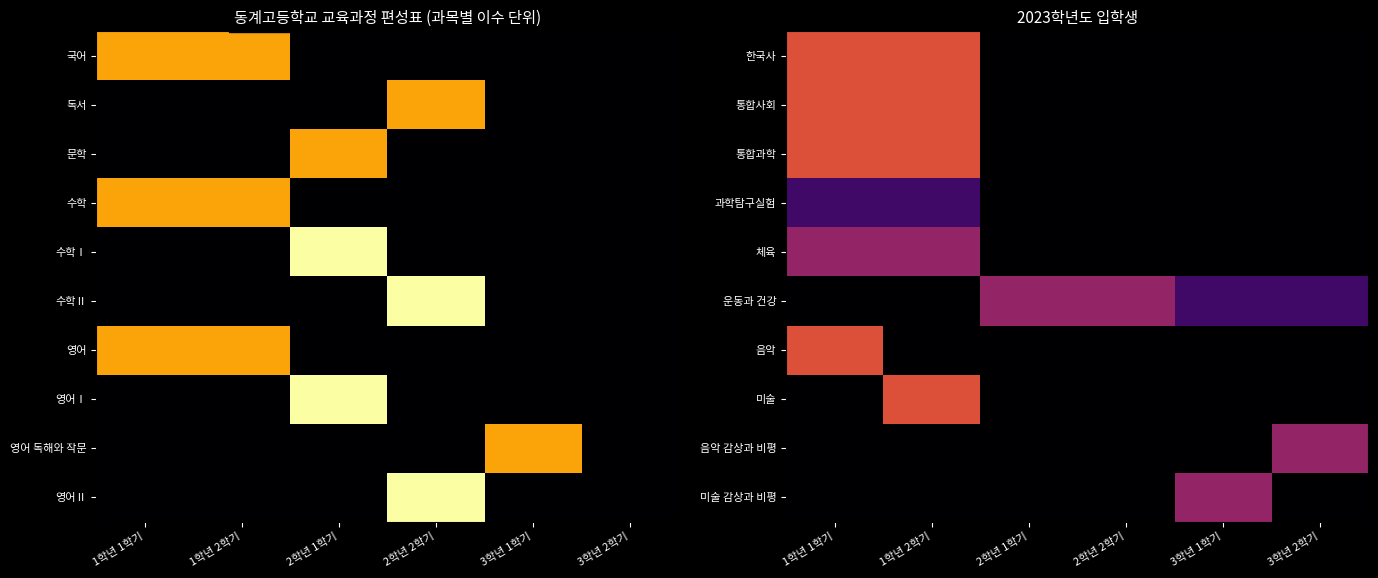

The value of 통합사회 at 1학년 2학기 is 3. True or false?

True